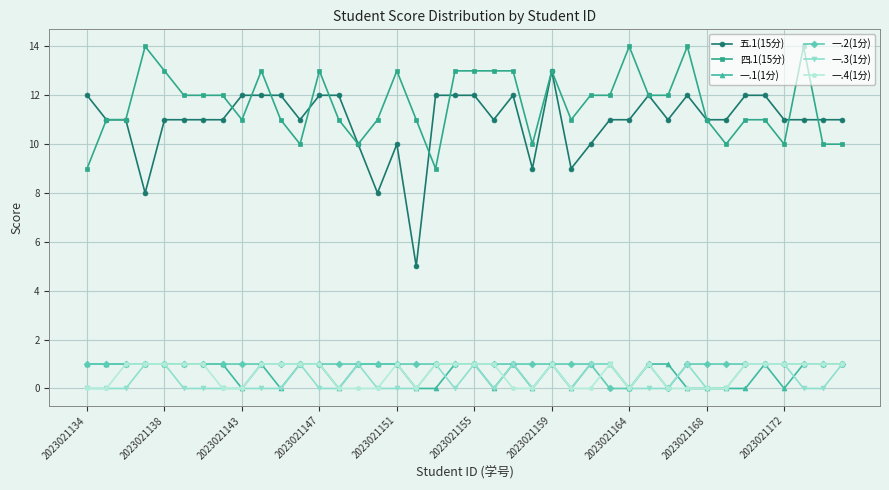

How many 一.4(1分) values are between 0 and 1?

40